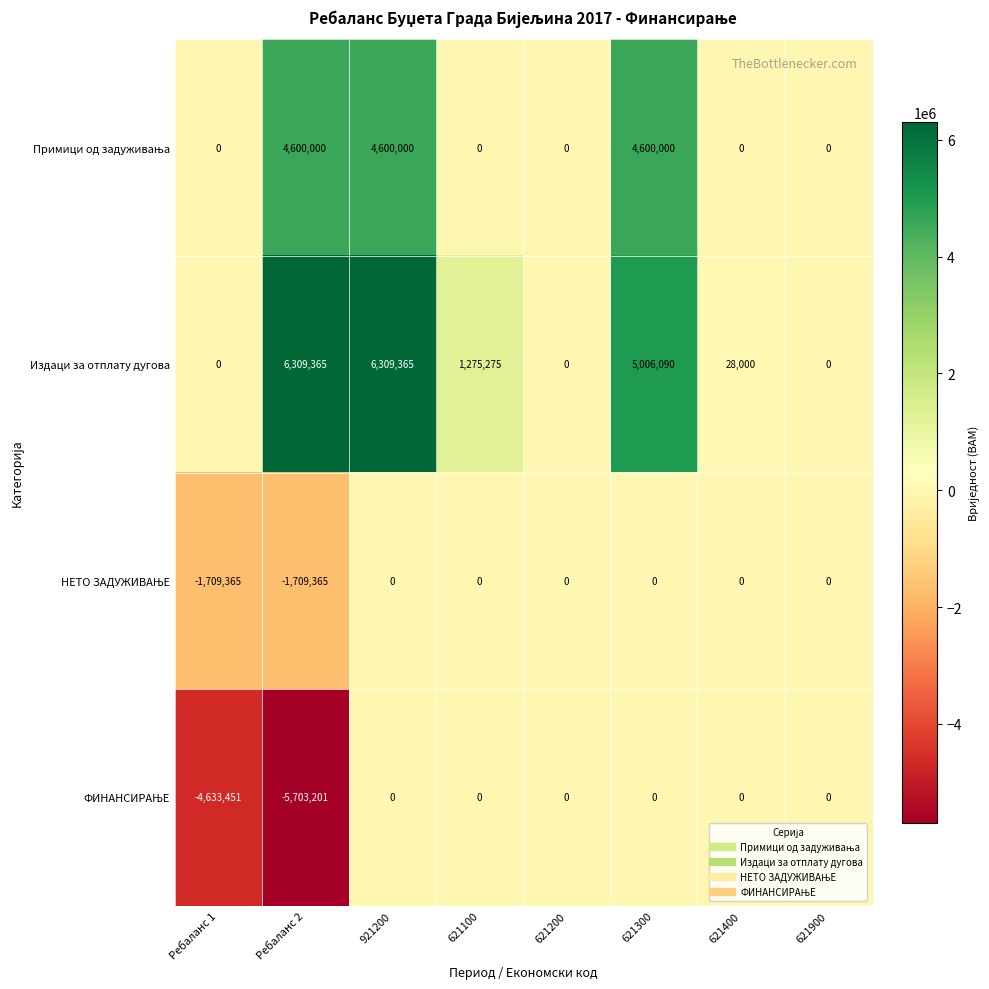

Count the number of data series in this chart.

4